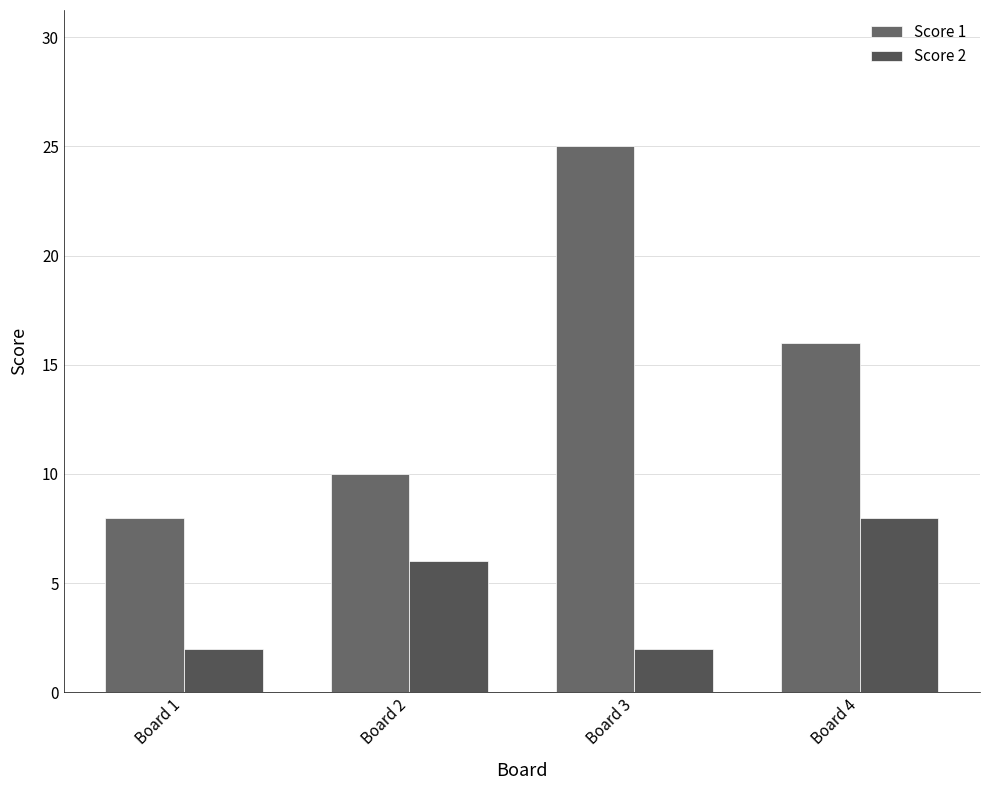

True or false: Score 2 has a value of 3 at Board 1.

False